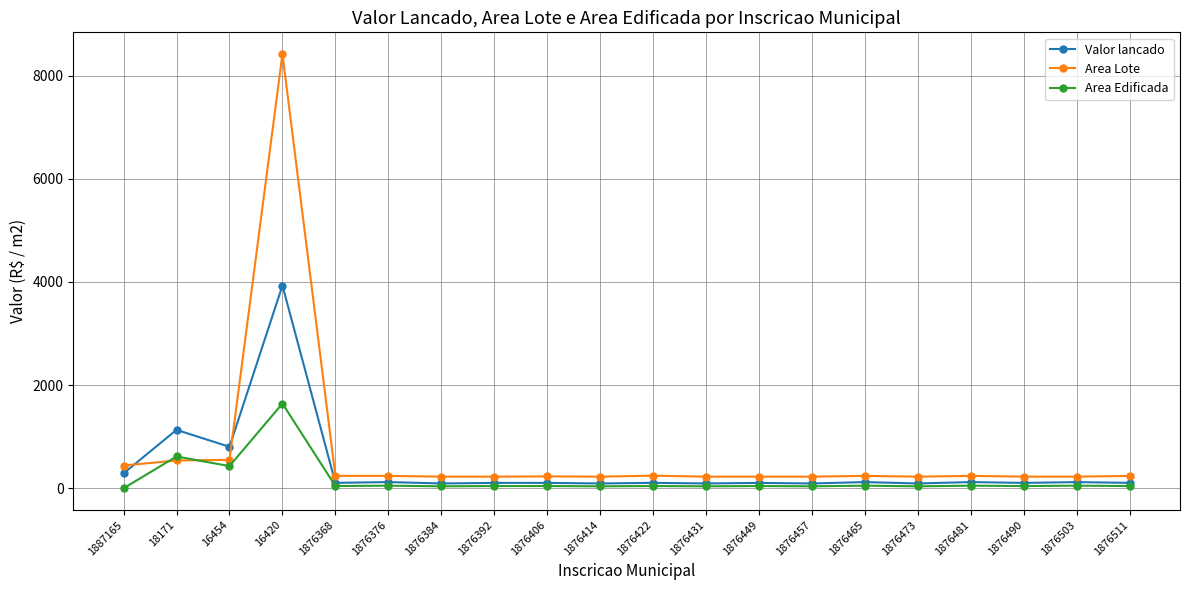

What is the difference between the maximum and minimum values in the Area Edificada series?

1642.0